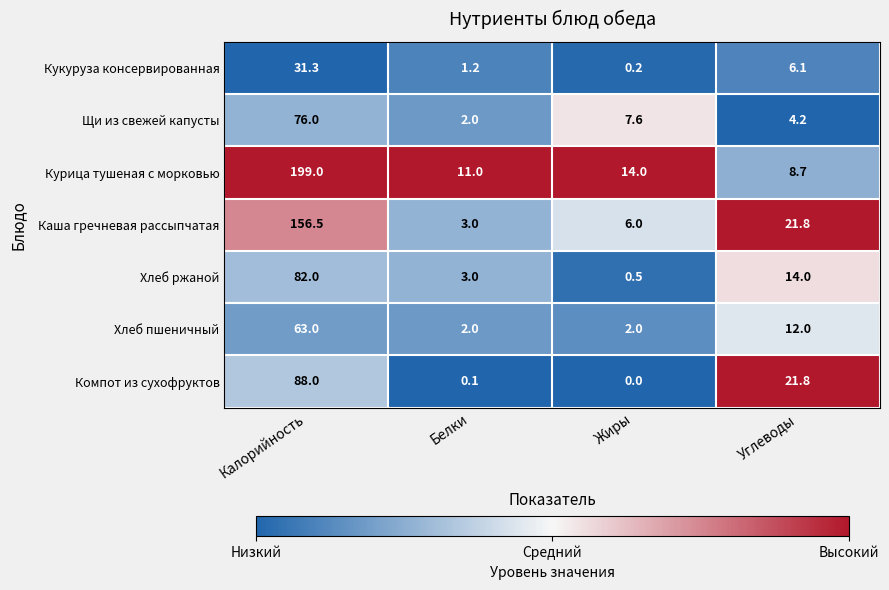

What is the spread (max minus min) of values at Углеводы?

17.6